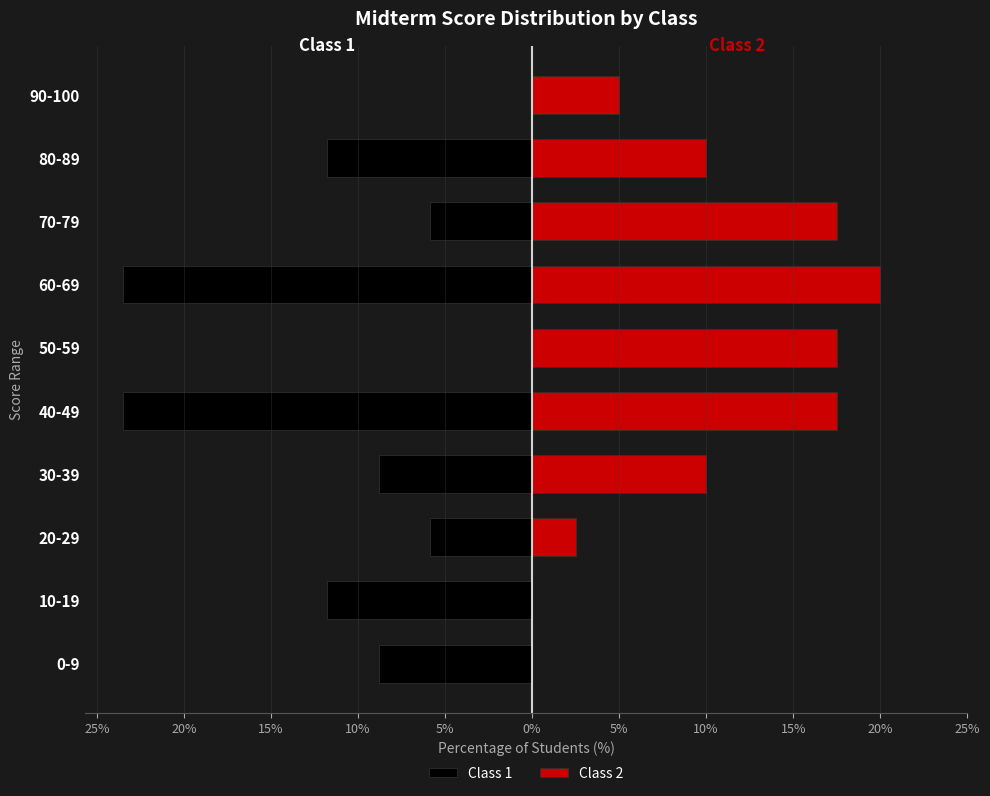

The value of Class 2 at 30-39 is 3.3. True or false?

False